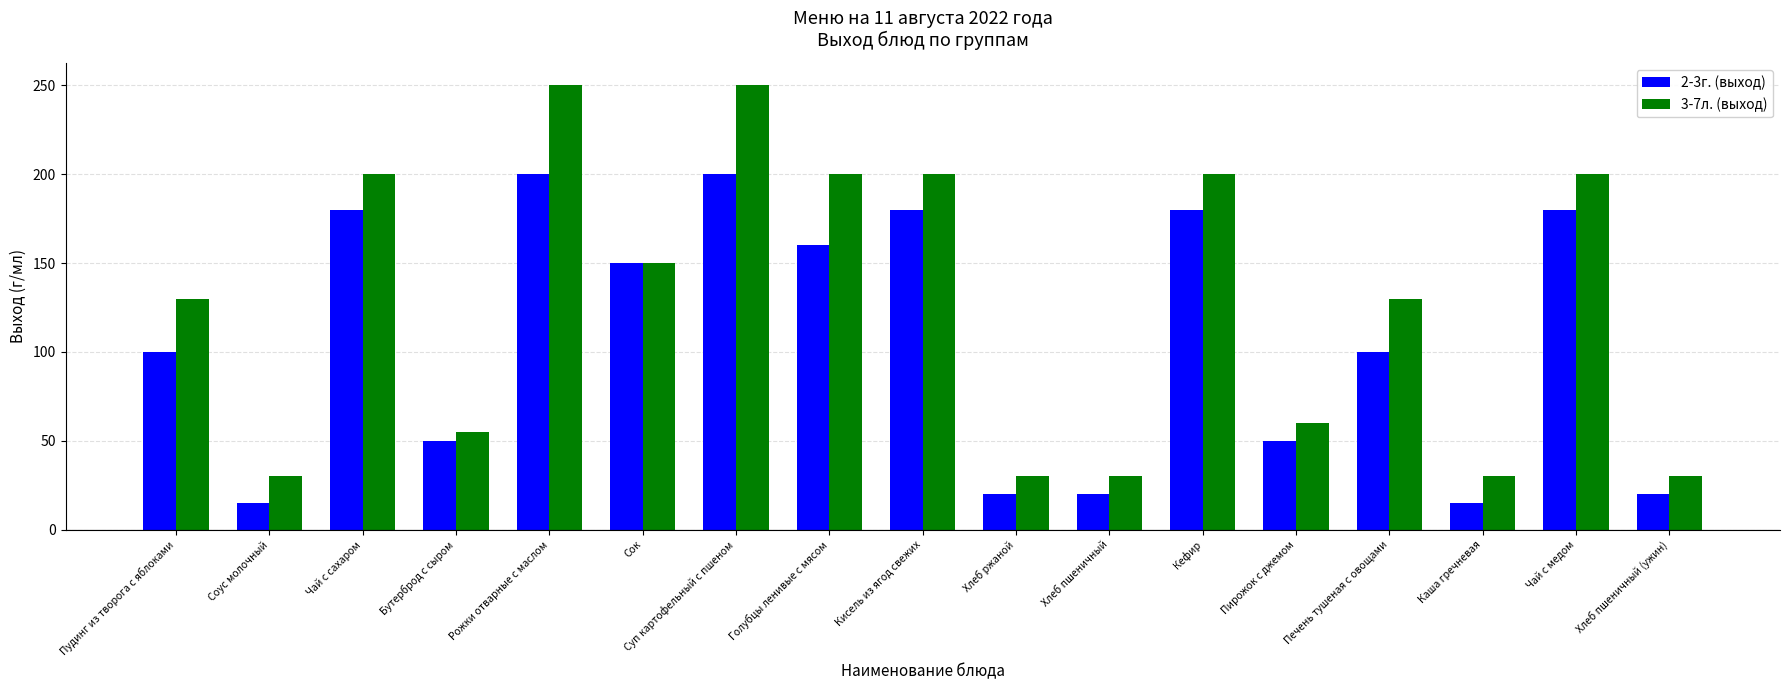

What is the difference between the 3-7л. (выход) values at Суп картофельный с пшеном and Пирожок с джемом?

190